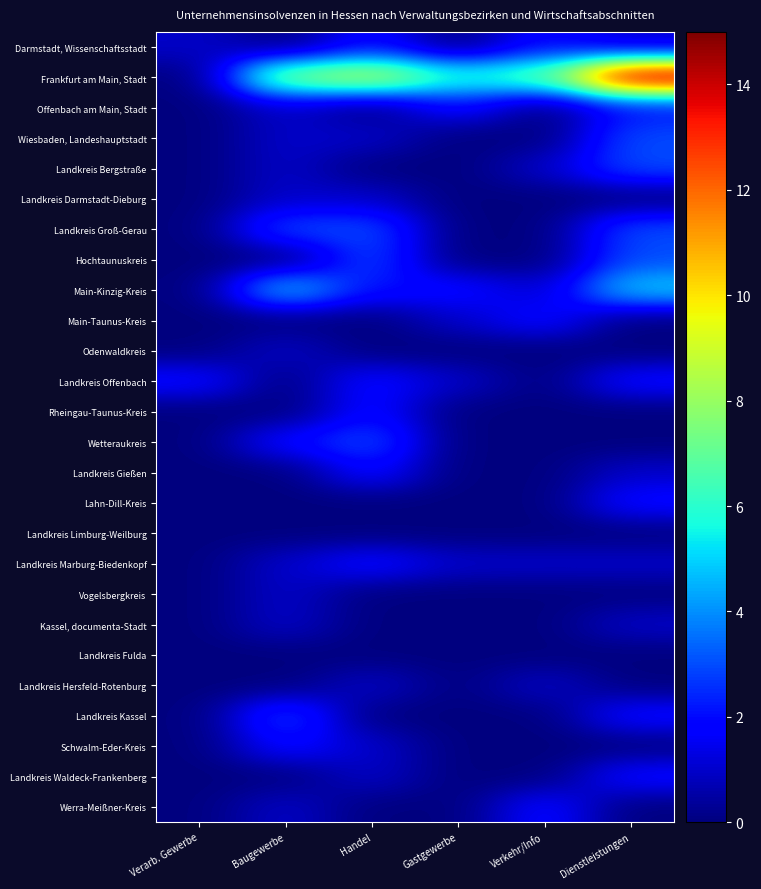

How many series are shown in this chart?

26